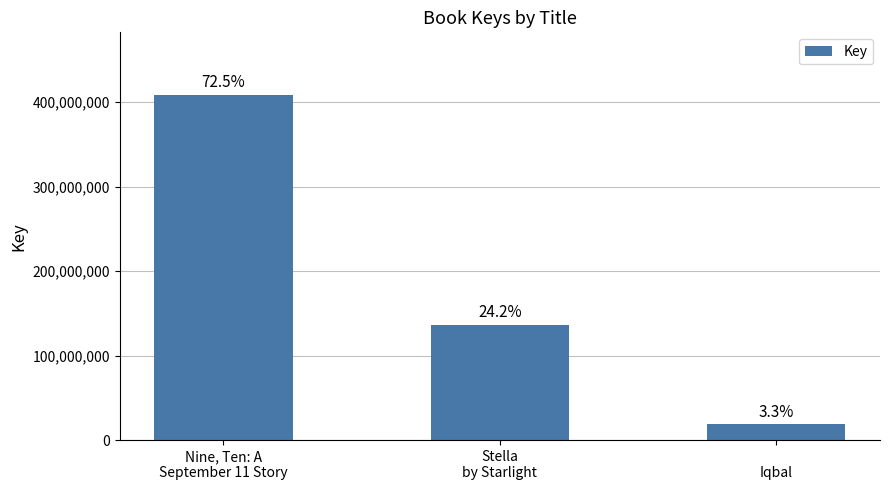

Which has a higher value, 
Iqbal or Stella
by Starlight?

Stella
by Starlight